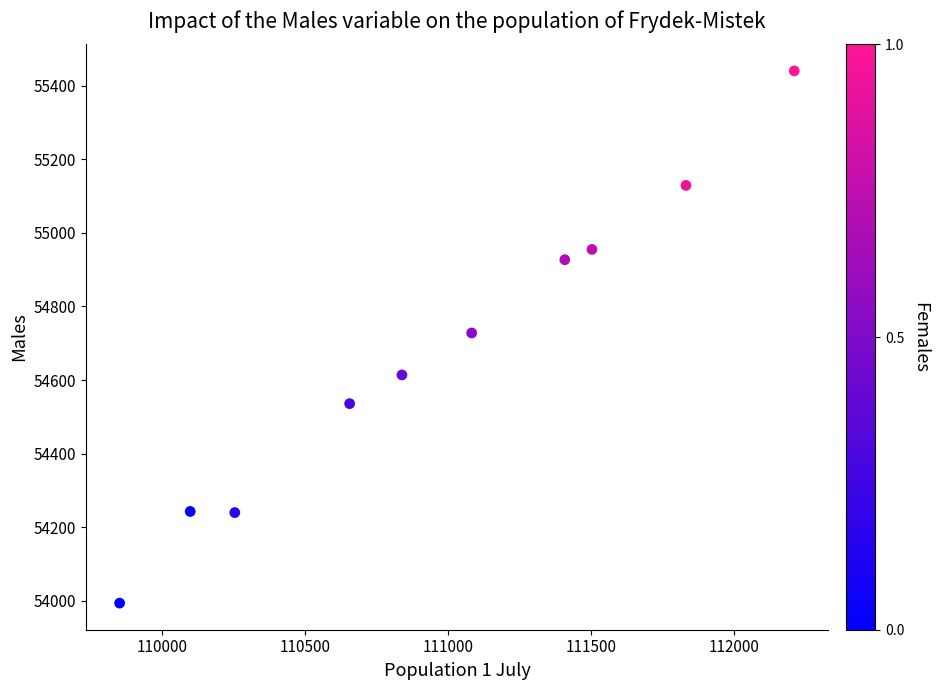

What is the average X value?

110974